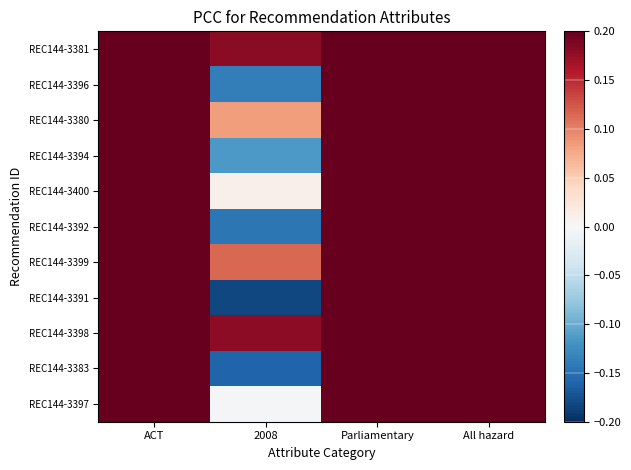

Which series has the widest spread of values?

REC144-3391